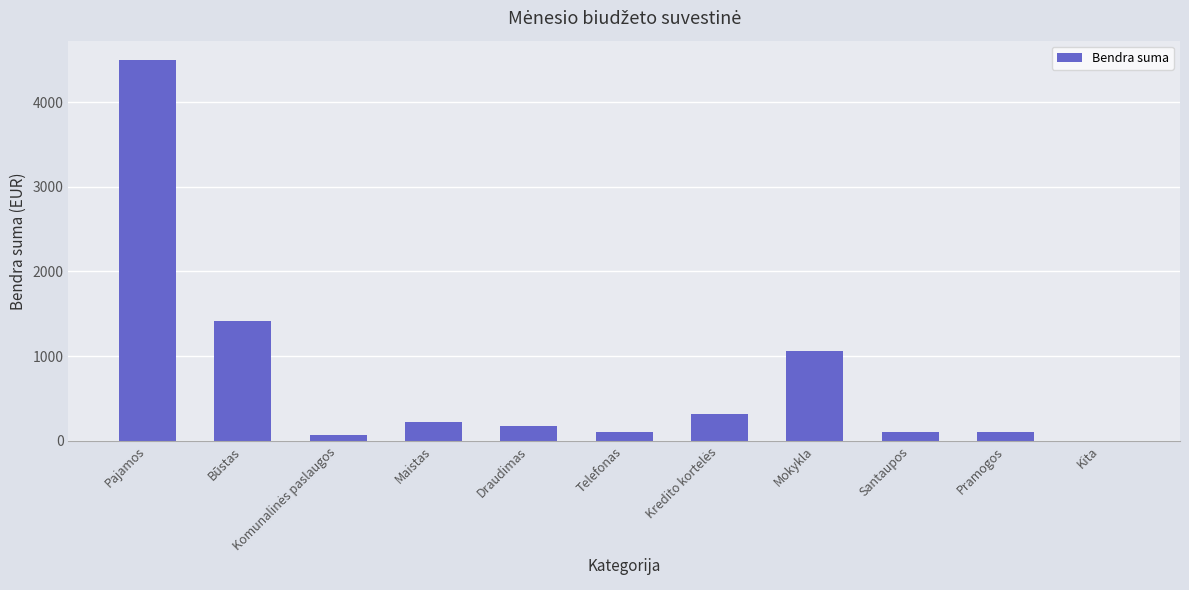

What is the sum of all values?

8072